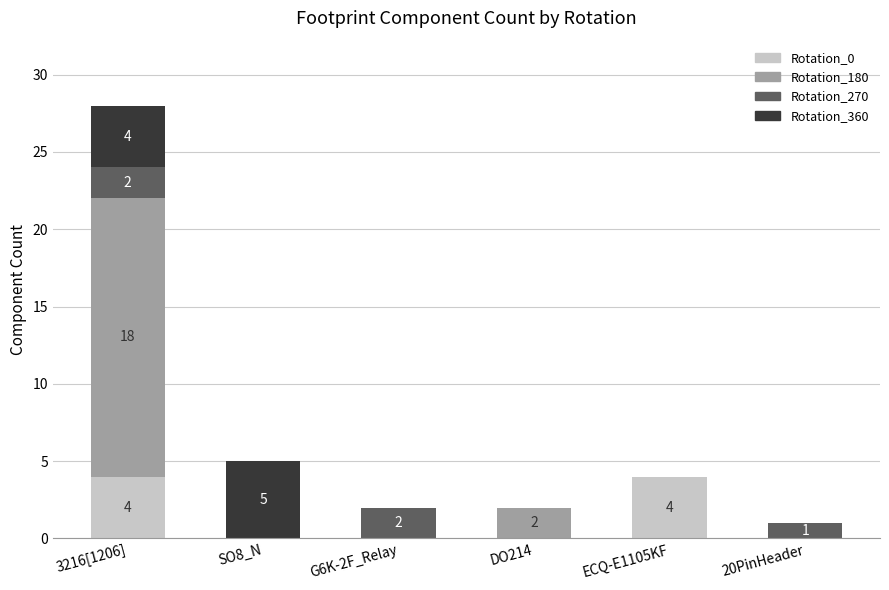

Reading left to right, what are the values for Rotation_0?

3216[1206]=4	SO8_N=0	G6K-2F_Relay=0	DO214=0	ECQ-E1105KF=4	20PinHeader=0